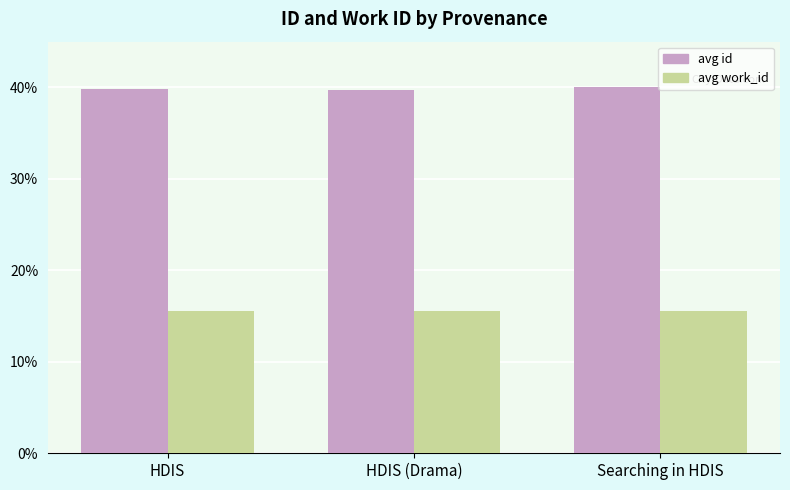

Is the value of avg id at HDIS (Drama) greater than the value of avg work_id at HDIS (Drama)?

Yes